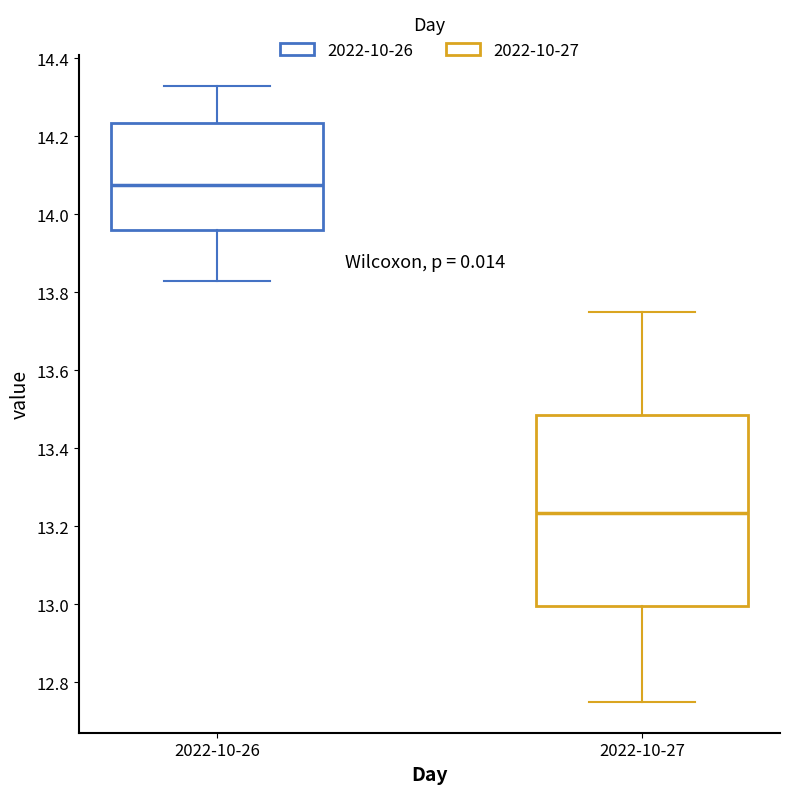

Which box's median line is the highest?

2022-10-26